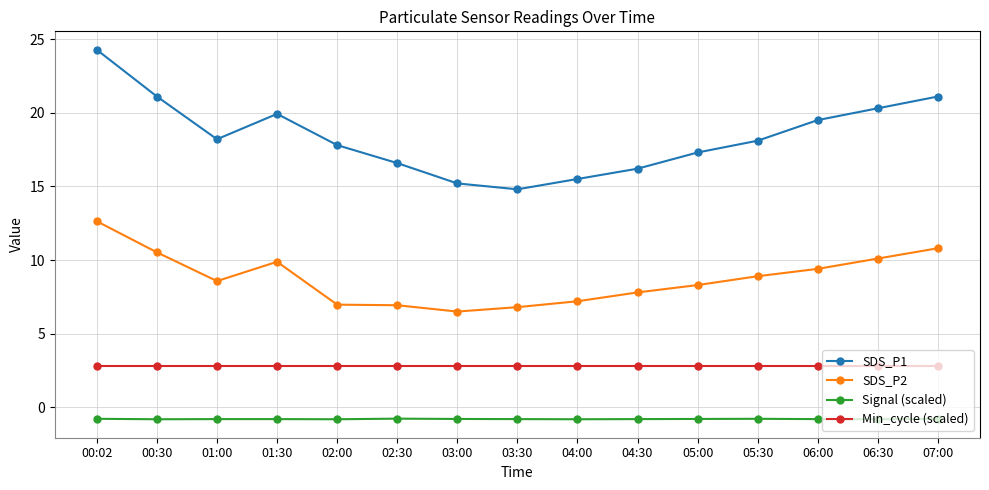

List the series in order of their peak value, lowest first.

Signal (scaled), Min_cycle (scaled), SDS_P2, SDS_P1